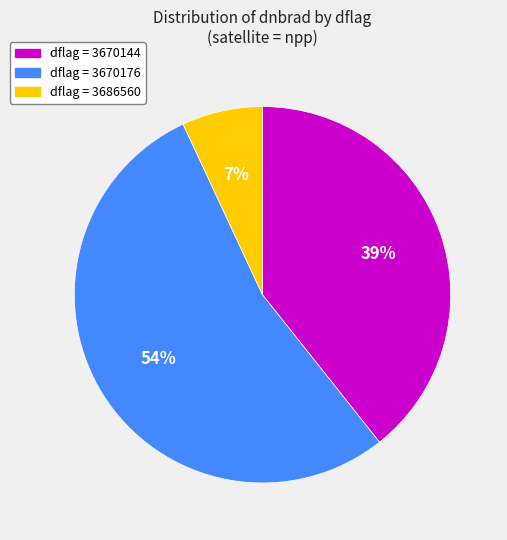

Is the sum of dflag = 3686560 and dflag = 3670176 greater than half?

Yes